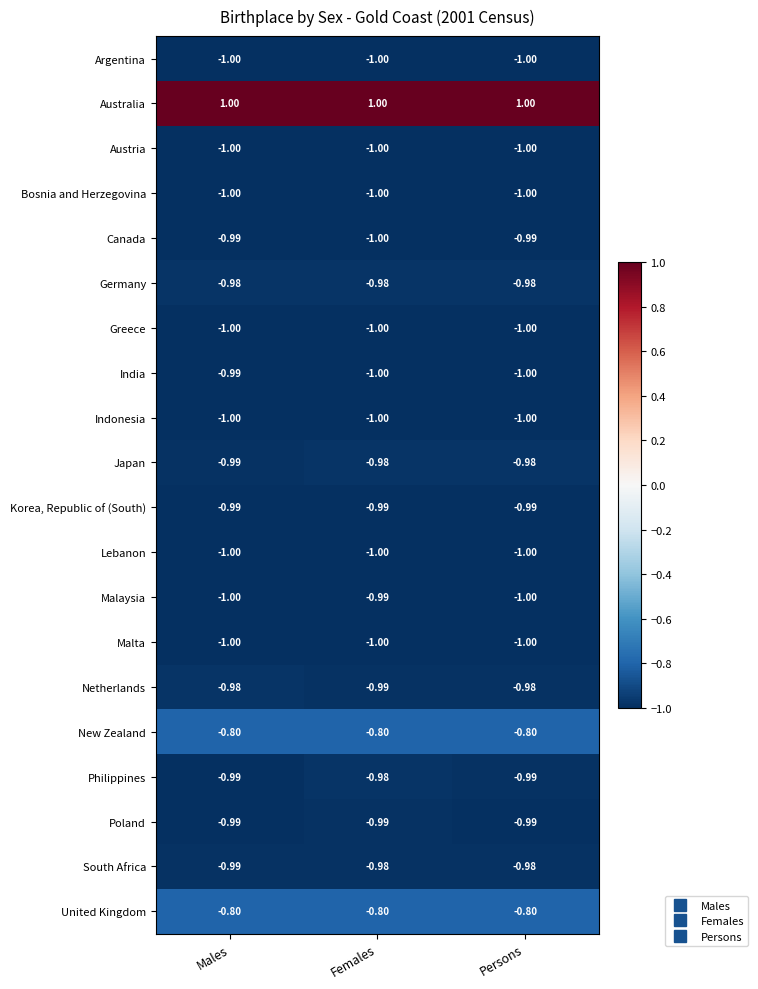

How many distinct data groups are displayed?

20